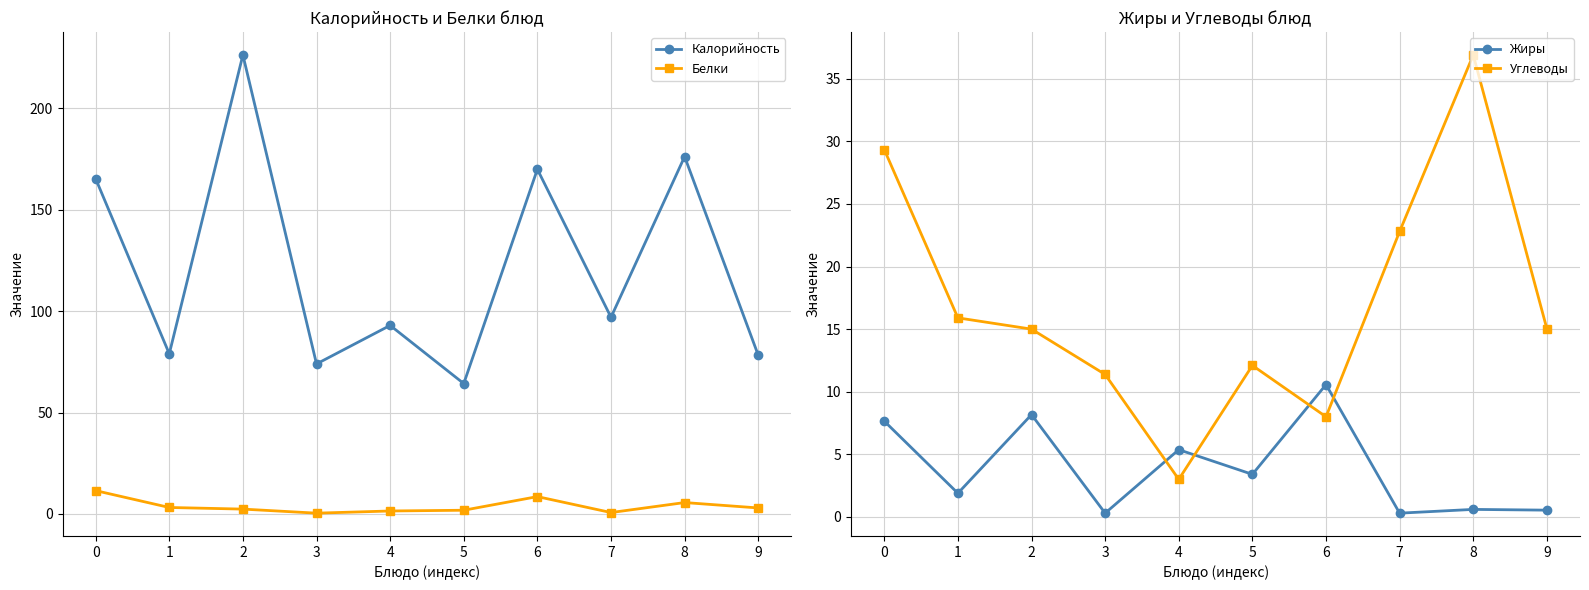

Reading right to left, what are all the values shown in this chart?

Калорийность: 78.3	176.2	97.0	170.0	64.3	93.0	74.0	226.4	79.0	165.3
Белки: 3.0	5.6	0.7	8.6	1.8	1.5	0.4	2.4	3.2	11.5
Жиры: 0.5	0.6	0.3	10.6	3.4	5.4	0.3	8.2	1.9	7.7
Углеводы: 15.0	36.9	22.8	8.0	12.1	3.0	11.4	15.0	15.9	29.3